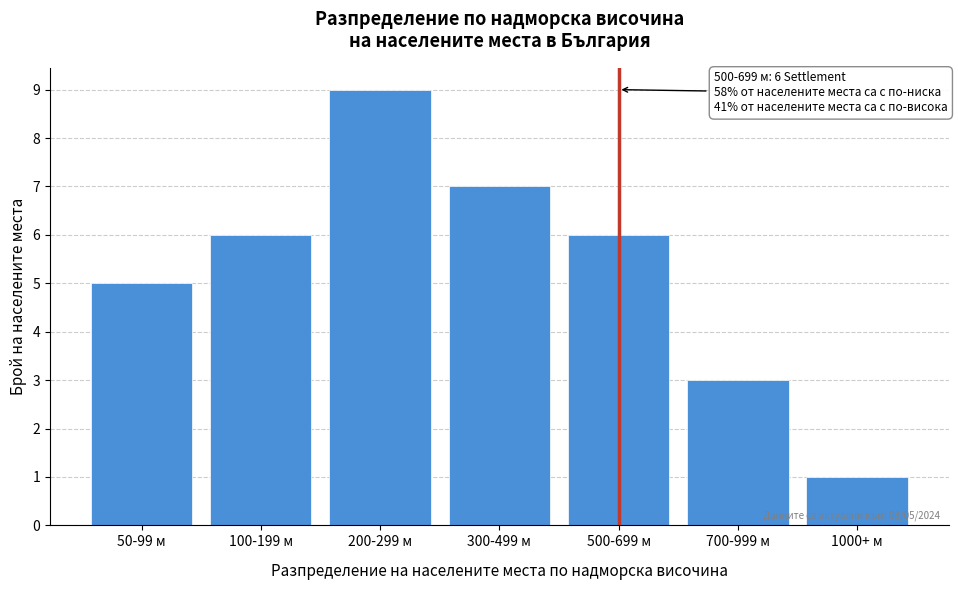

Reading left to right, extract all data points from this chart.

5	6	9	7	6	3	1